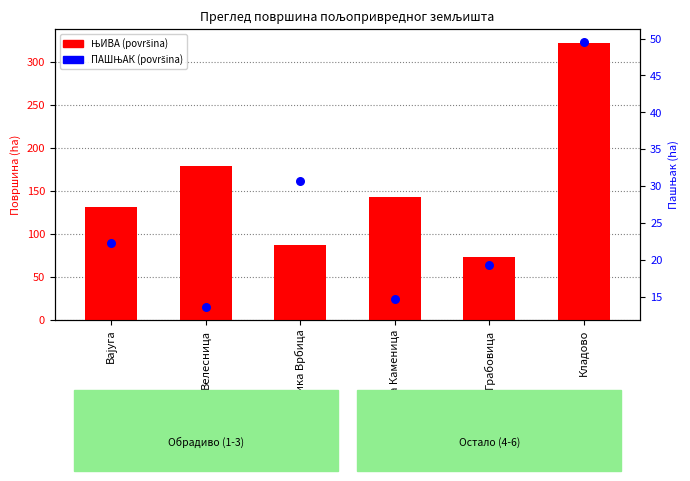

Which series has the widest spread of Y values?

ЊИВА